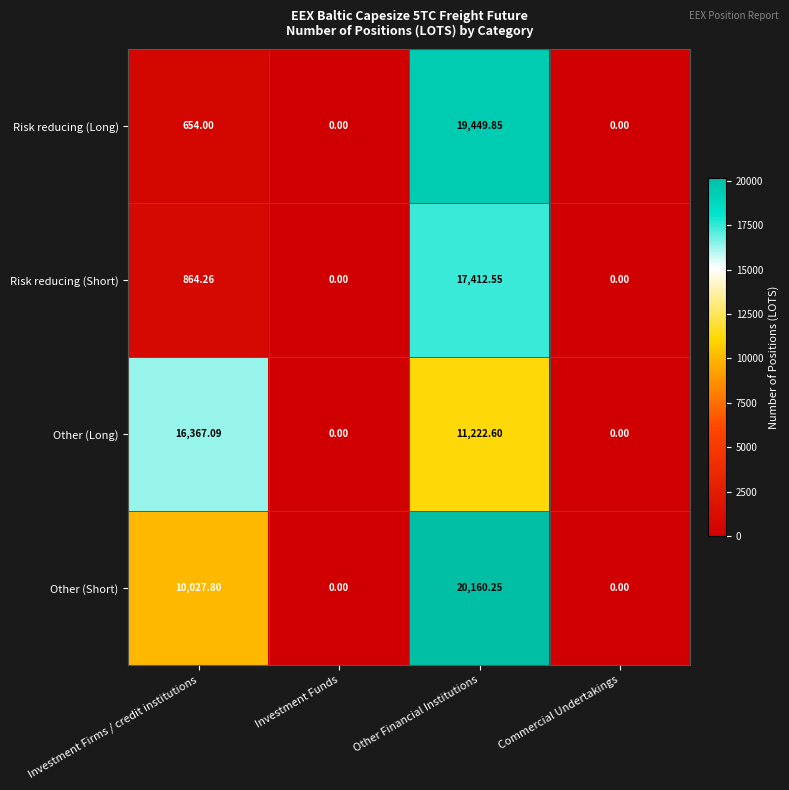

Between Investment Funds and Other Financial Institutions, which series saw the biggest shift?

Other (Short)